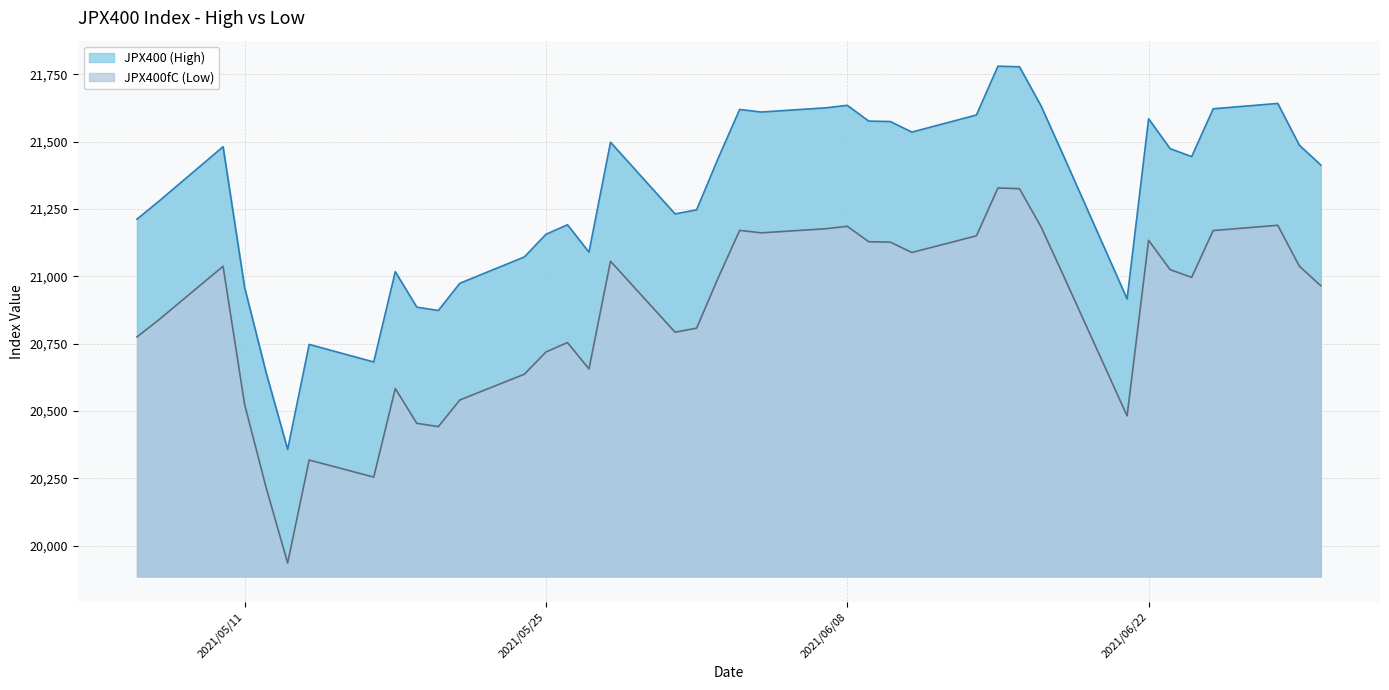

How many values in the JPX400fC (Low) series exceed 20996?

20